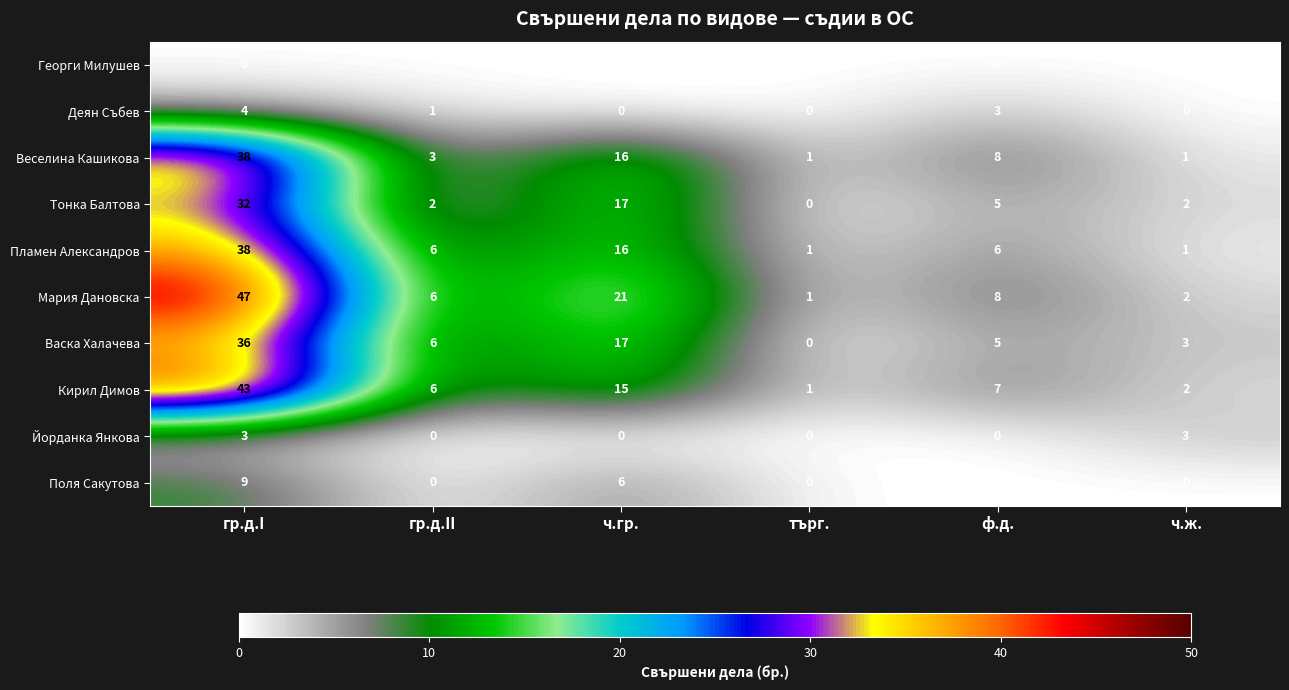

At which label does Васка Халачева first exceed 6?

гр.д.I